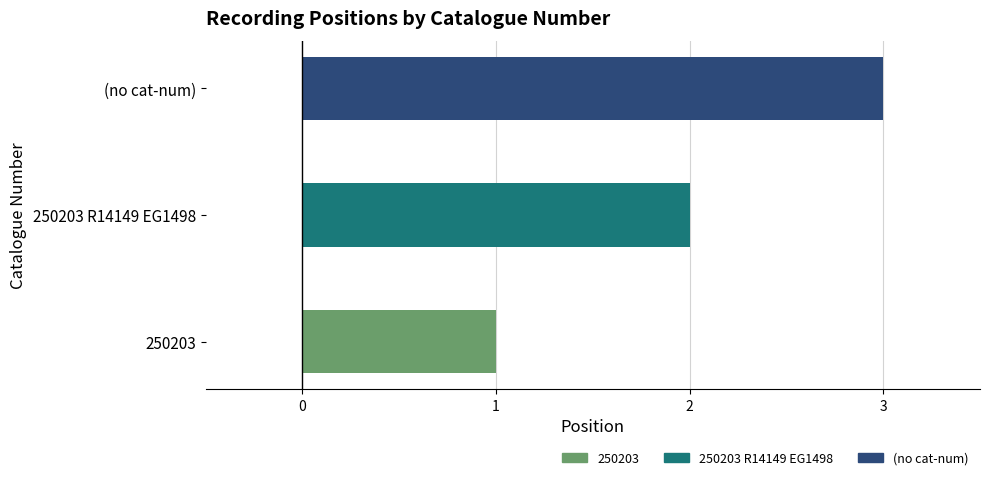

Count the values in the range 1 to 3.

3